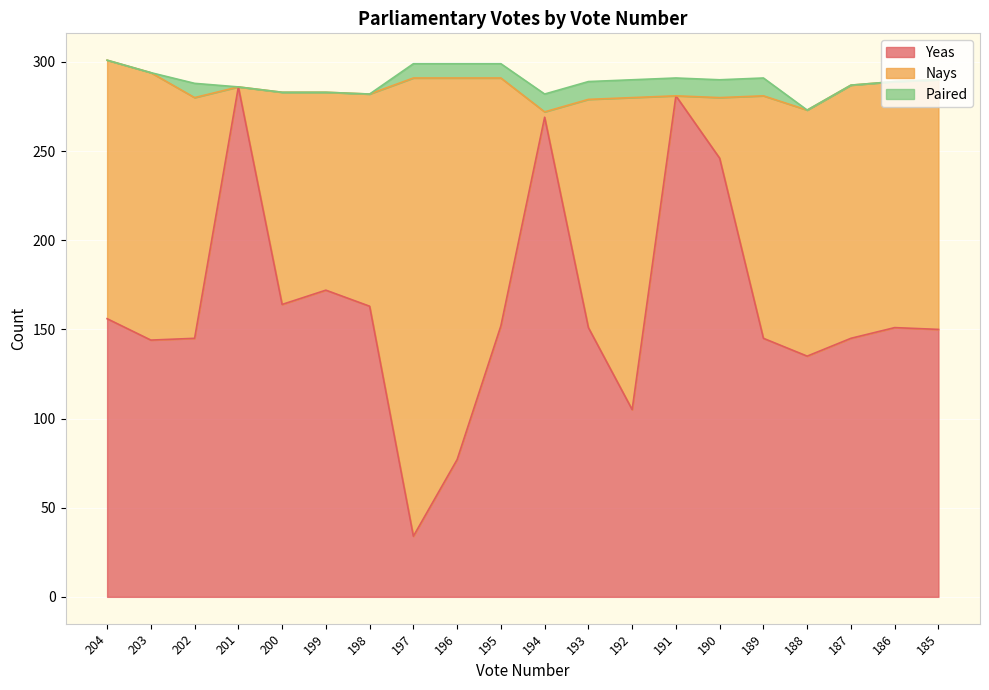

Is it true that Paired equals 0 at 185?

True